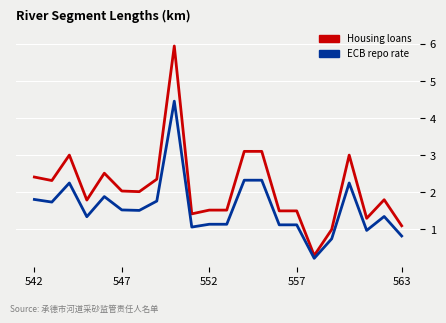

Which series has the largest total across all categories?

Housing loans